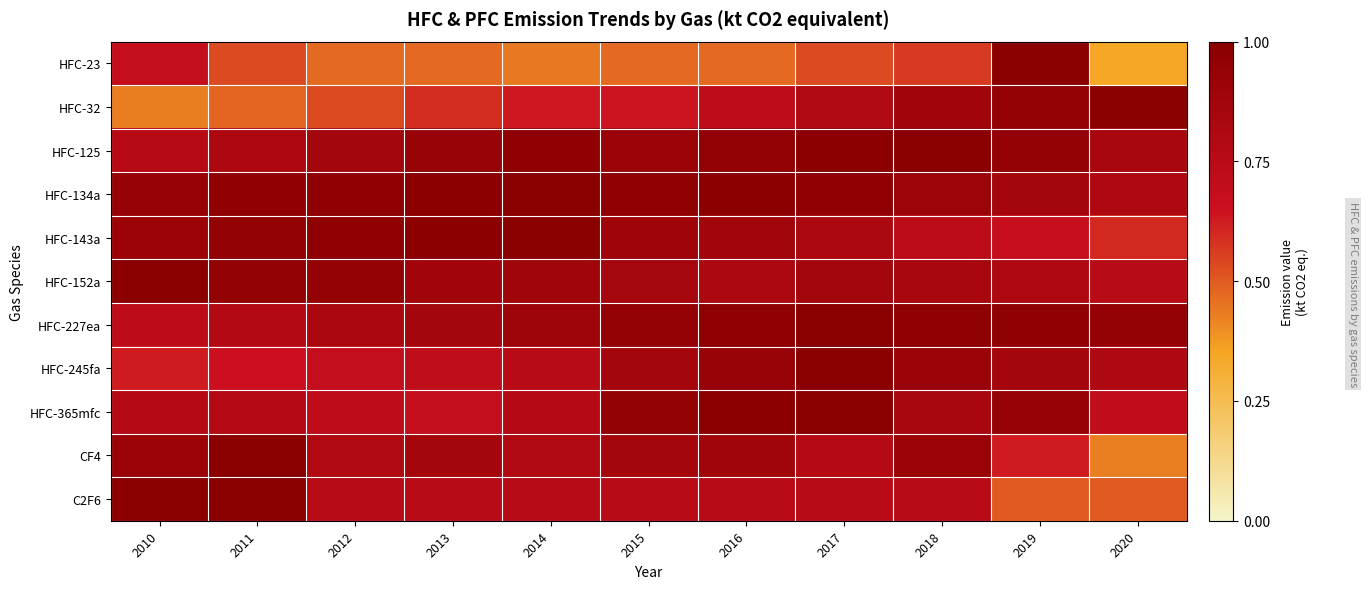

What is the greatest value displayed?

1.0